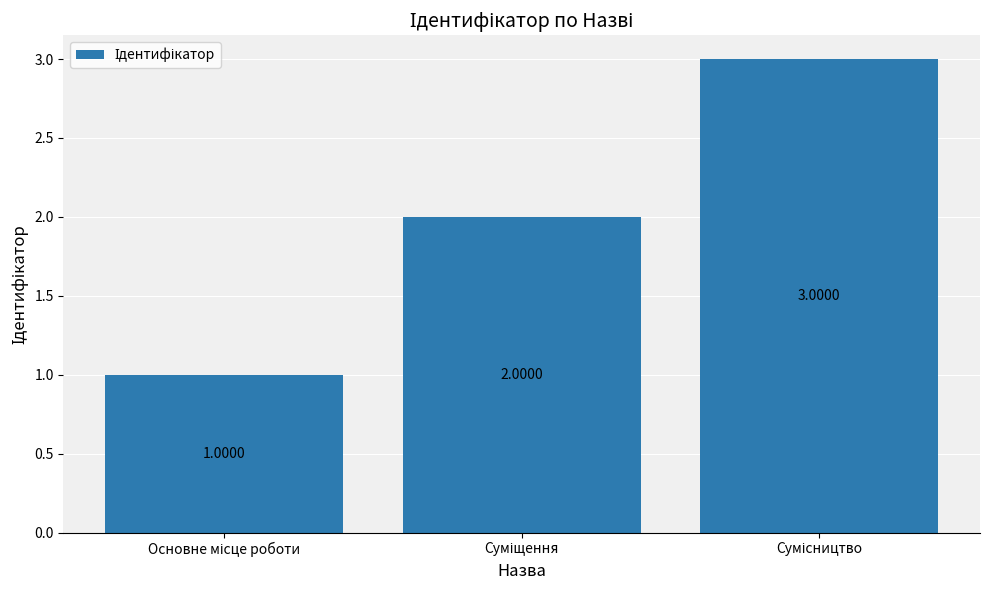

What is the value of the 2nd bar from the left?

2